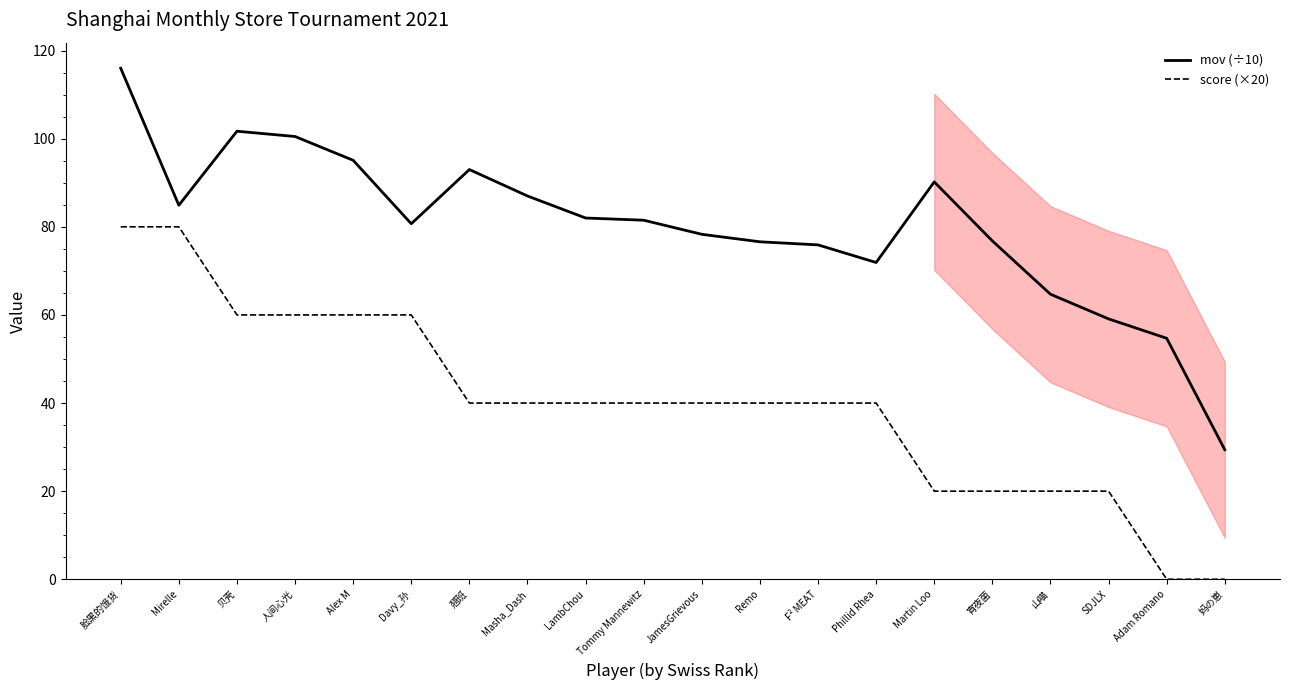

What is the average value of the mov (÷10) series?

80.0